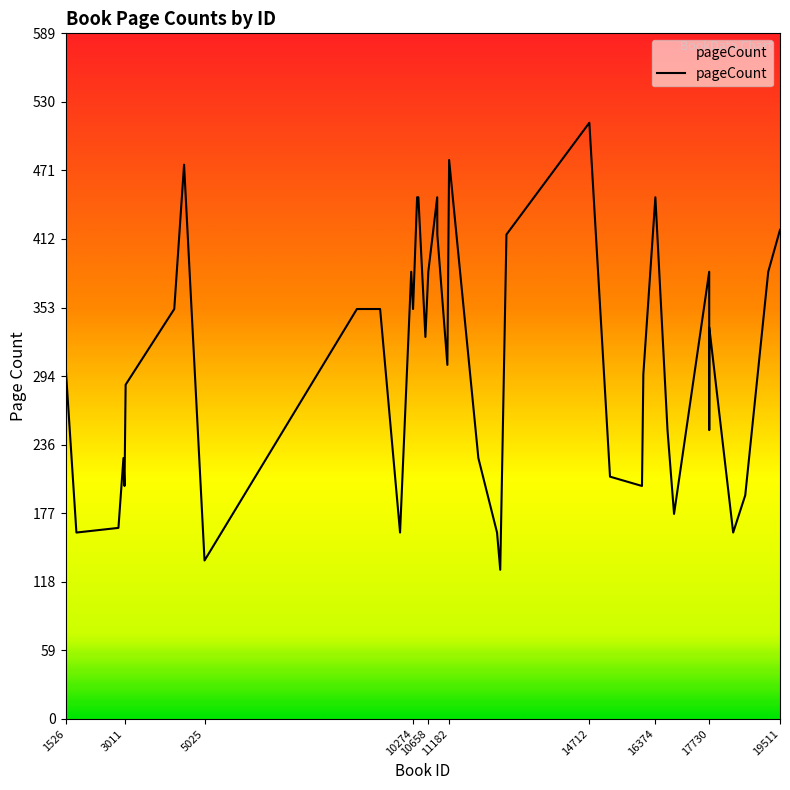

What is the maximum value shown in the chart?

512